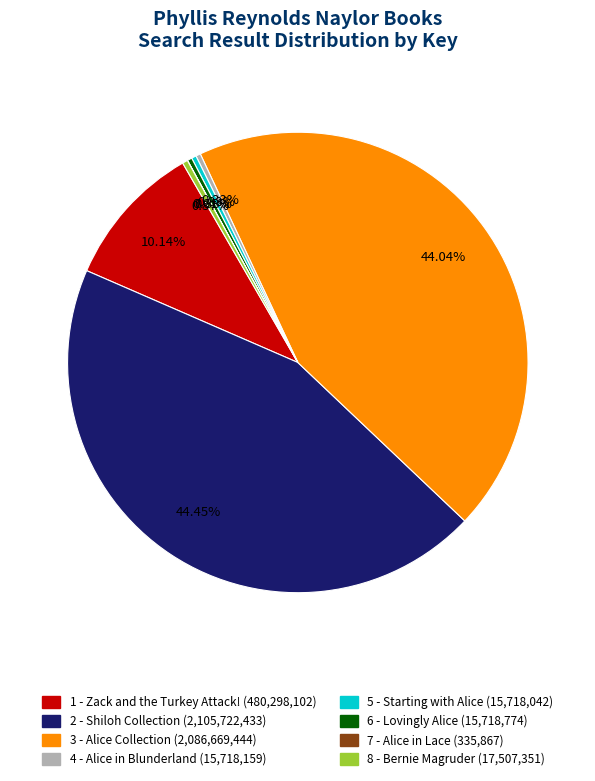

Approximately how many times larger is the value at 6 - Lovingly Alice compared to 8 - Bernie Magruder?

0.9